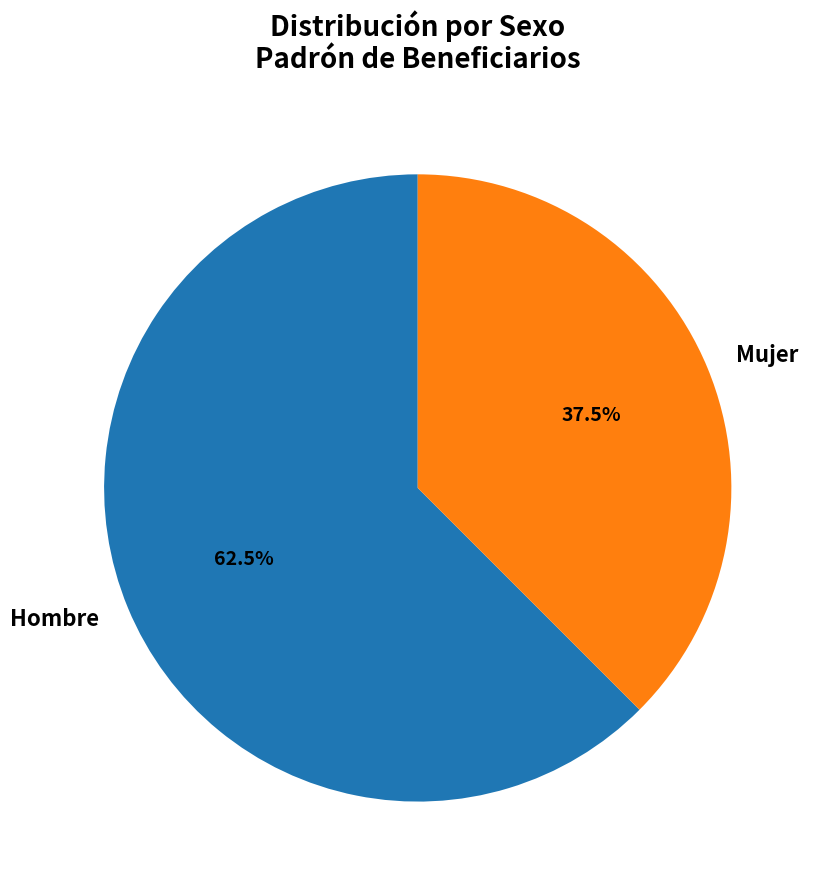

Which category has the smallest portion of the pie?

Mujer